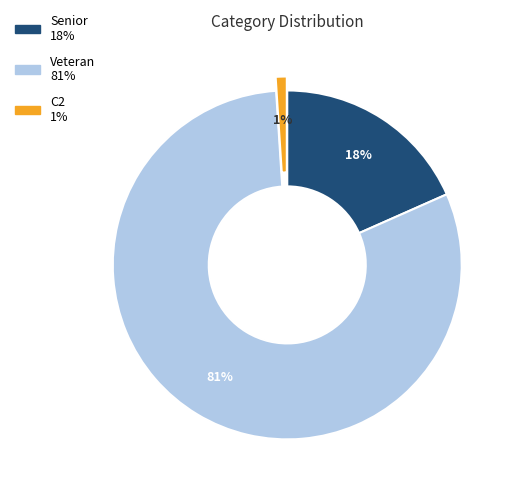

Rank the categories by value from lowest to highest.

C2, Senior, Veteran